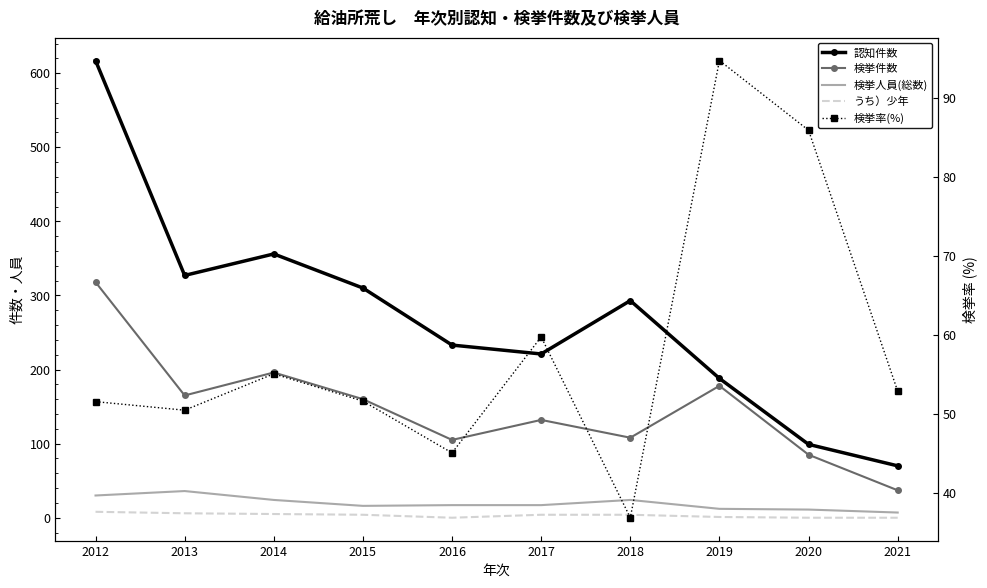

How many distinct data groups are displayed?

5